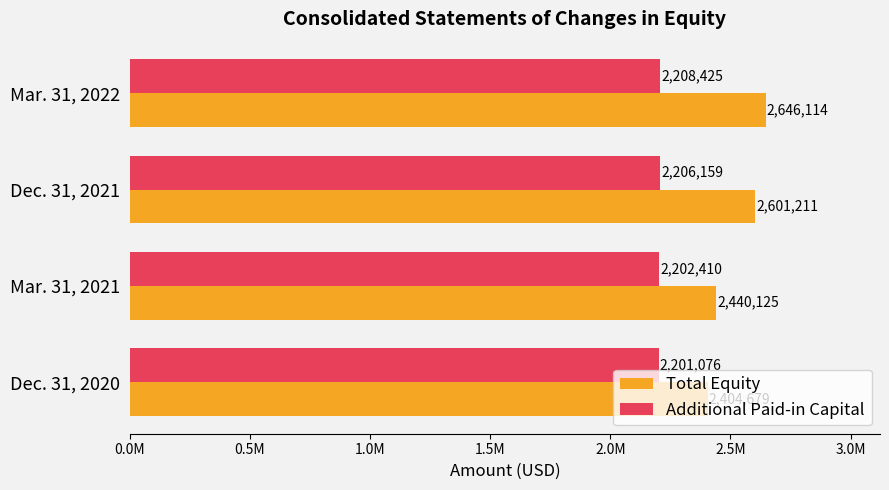

How many bars are there in total?

8